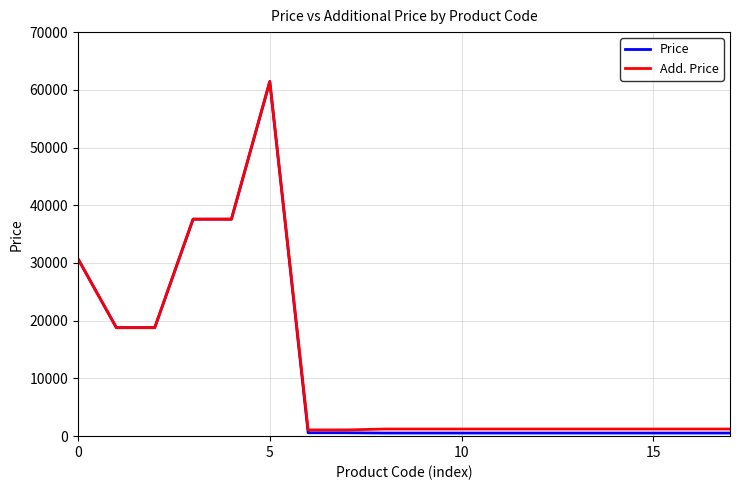

Which series has the largest range (max minus min)?

Price